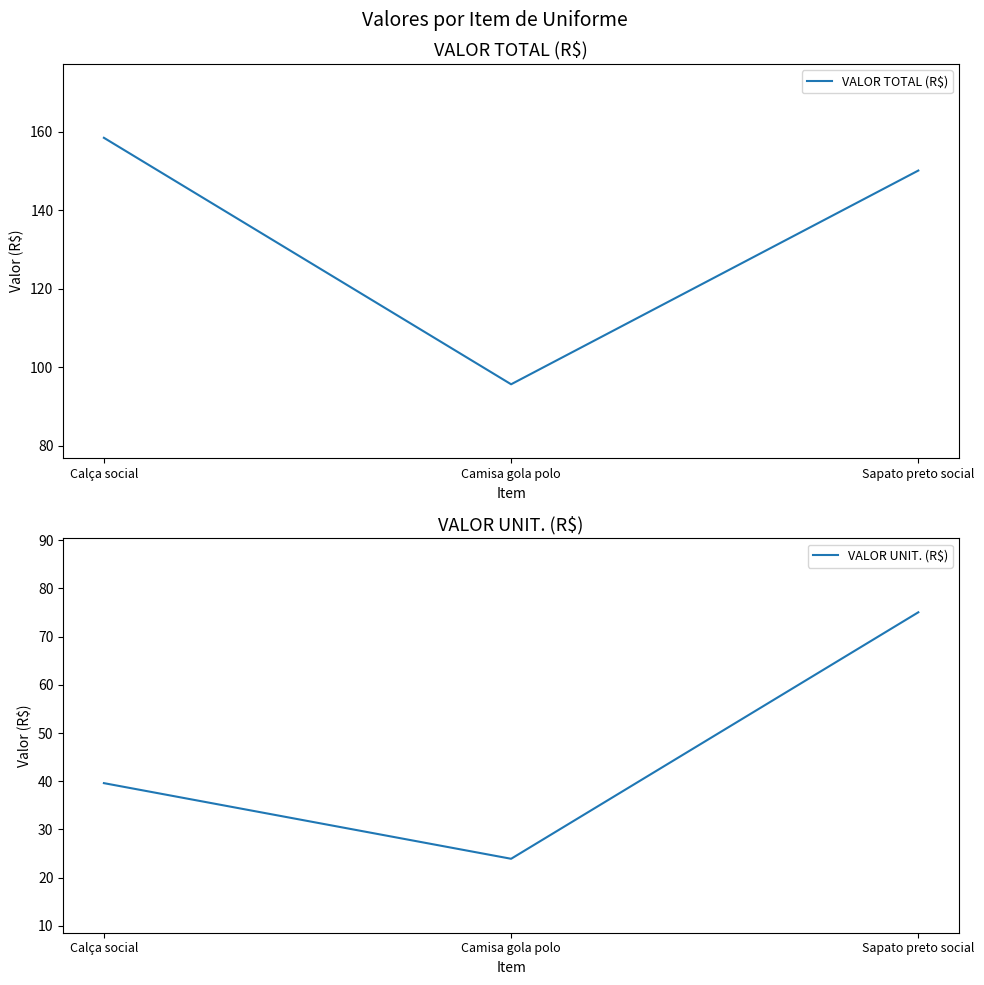

Which has a higher value, Camisa gola polo or Sapato preto social?

Sapato preto social